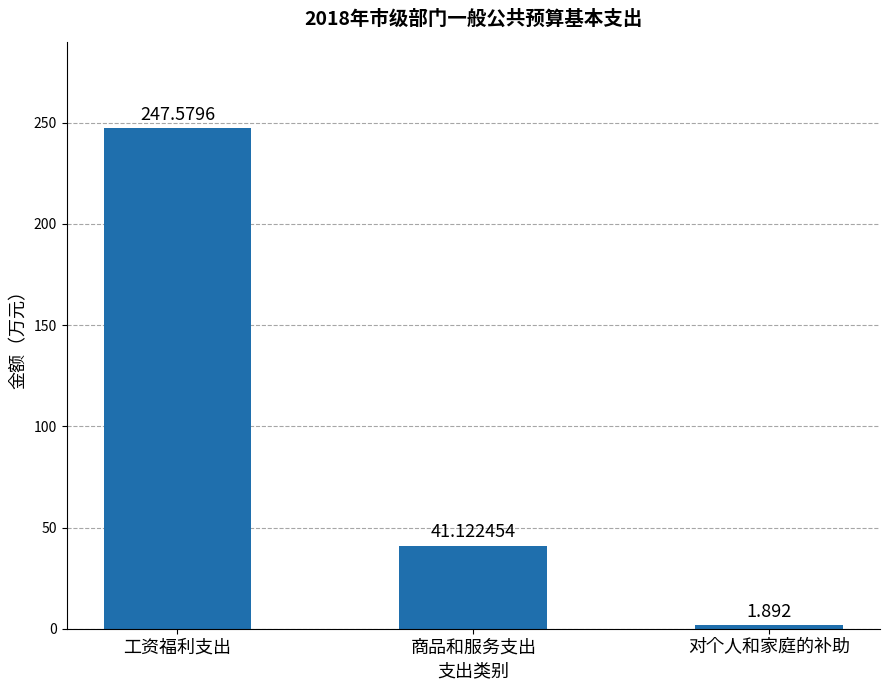

Which label corresponds to the smallest value in the chart?

对个人和家庭的补助